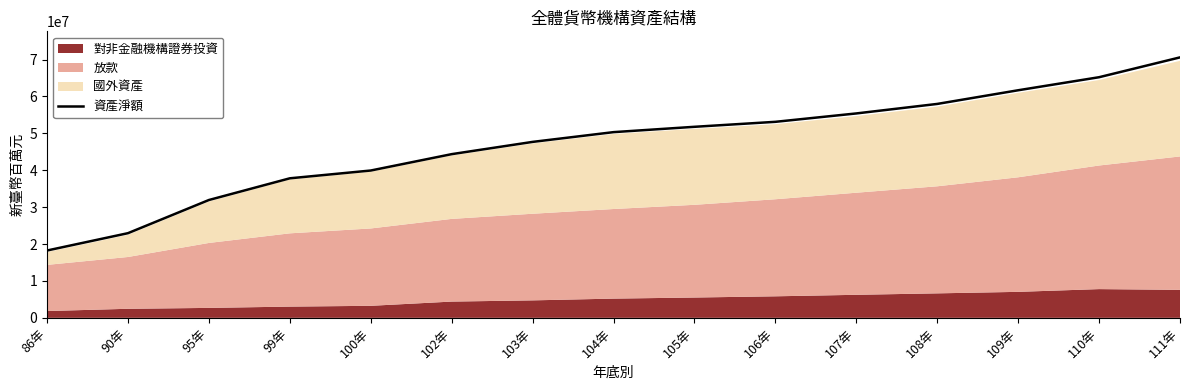

Reading left to right, list all the values displayed in this chart.

18243191	22940262	31927680	37807420	39918536	44352874	47673680	50317419	51762925	53113157	55384931	57961323	61665535	65200175	70574959